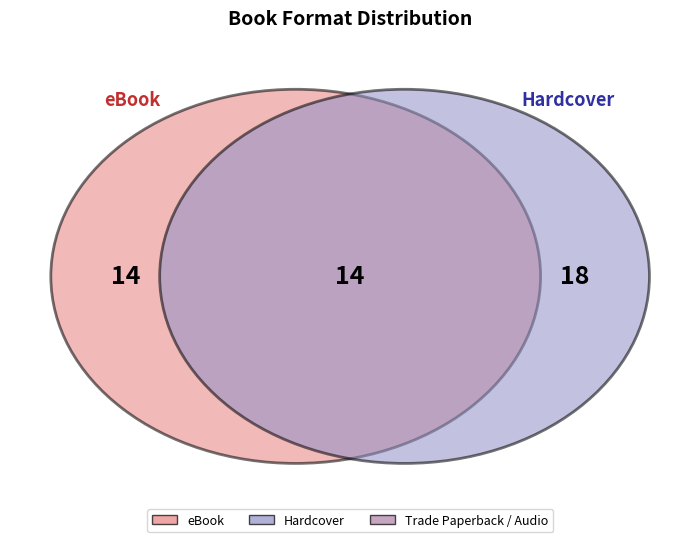

Which category has the biggest portion of the pie?

Hardcover